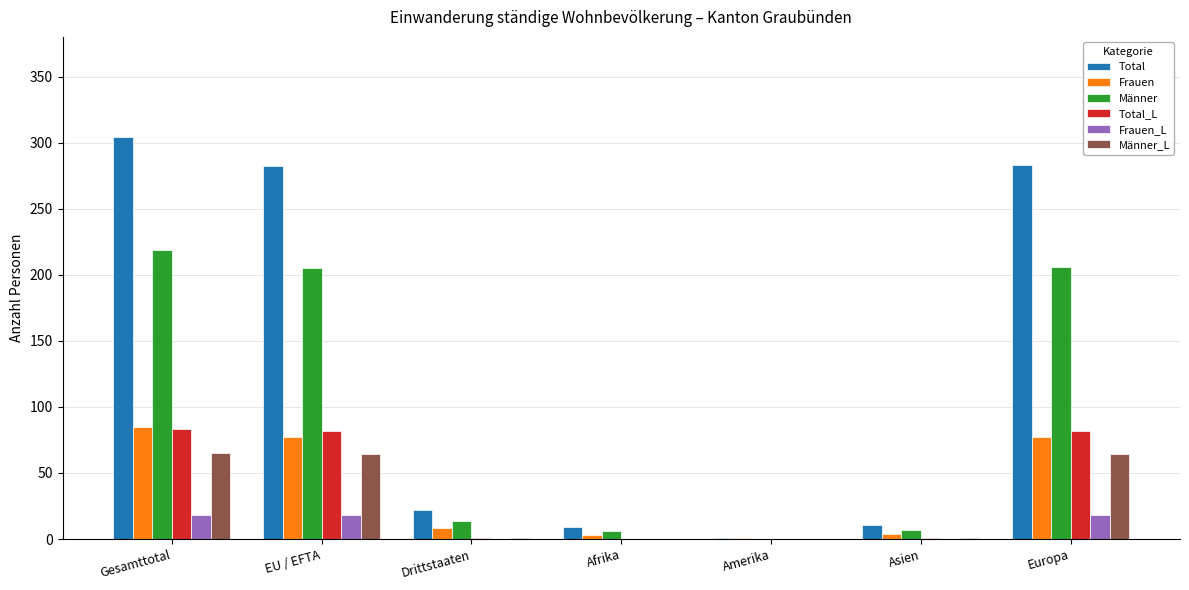

Which series has the largest total across all categories?

Total